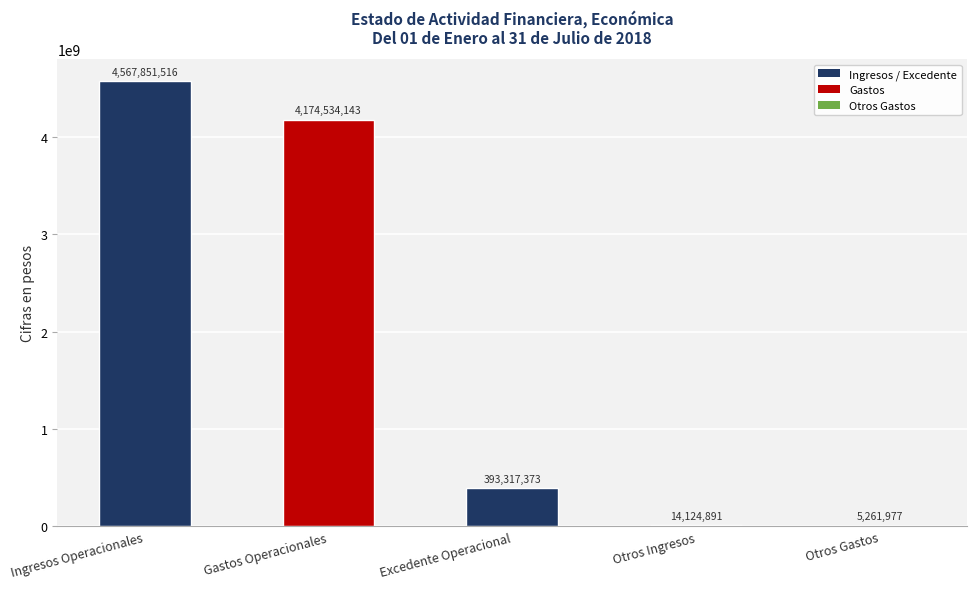

What is the sum of the values at Excedente Operacional and Ingresos Operacionales?

4961168889